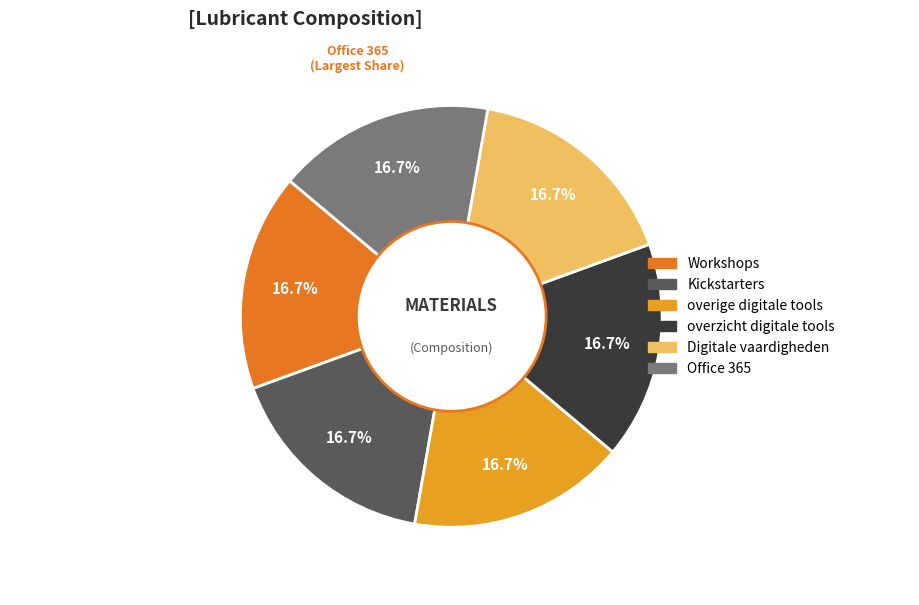

Approximately how many times larger is the value at Office 365 compared to Workshops?

1.0